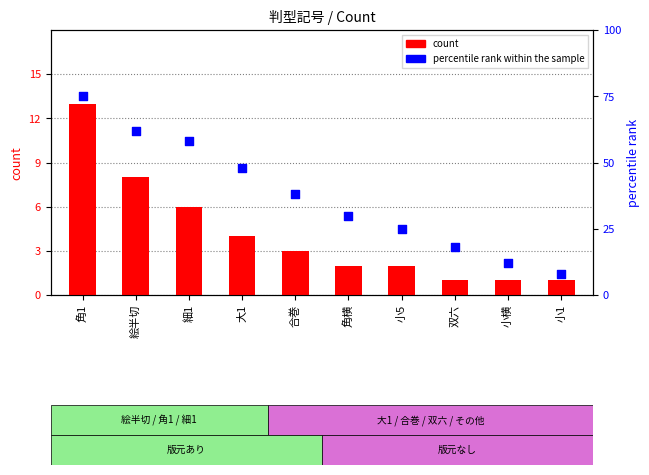

Which series has the largest total across all categories?

percentile rank within the sample